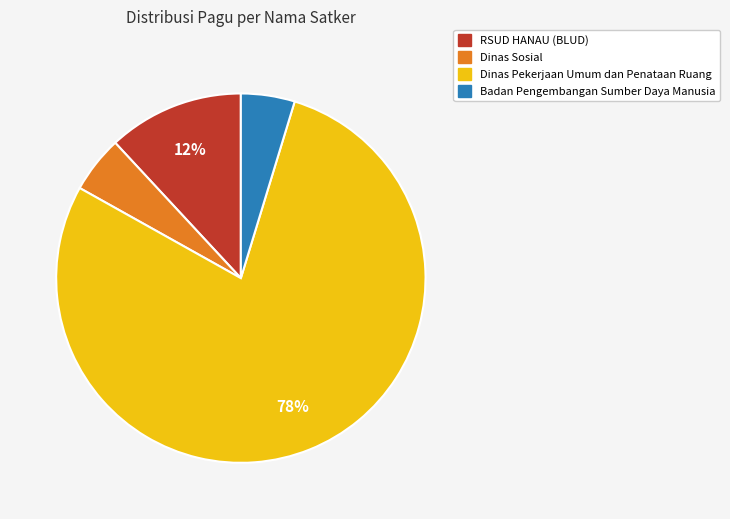

To the nearest percent, what is the average slice percentage?

25%